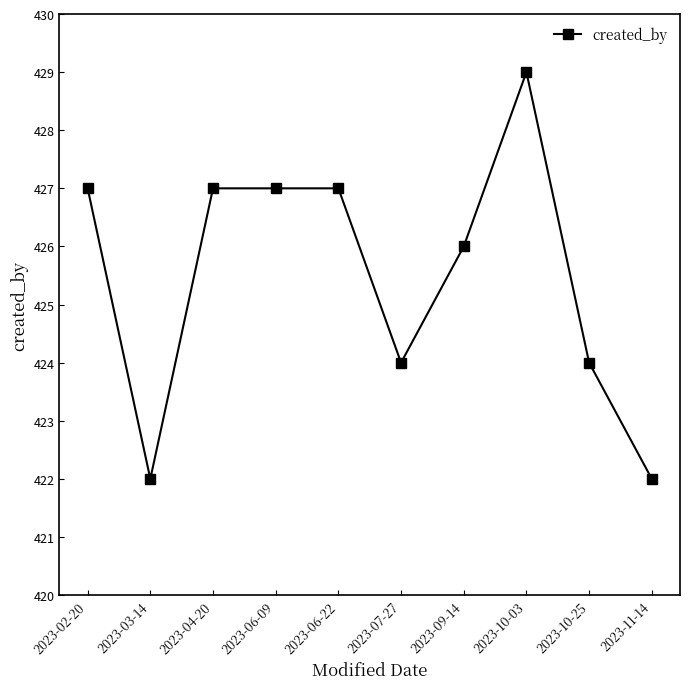

What is the average value?

426